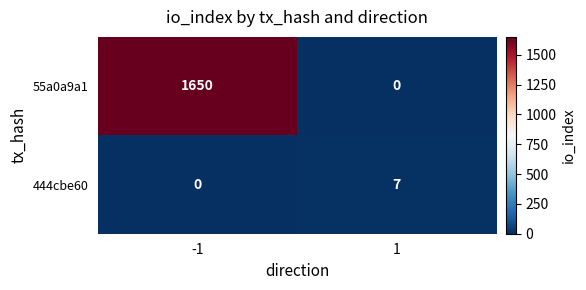

What is the difference between the highest and lowest values at 1?

7